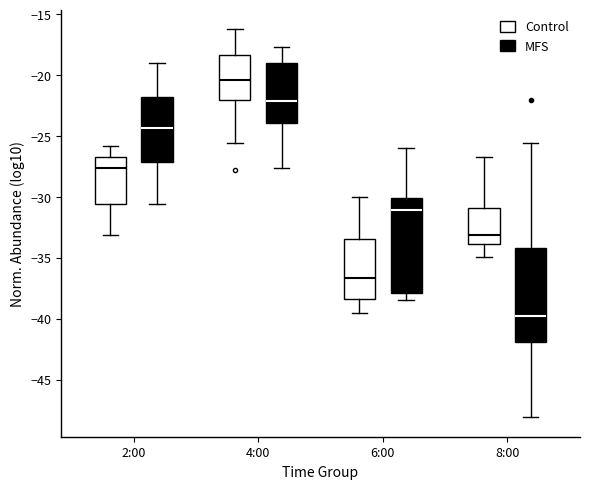

Where is the lower edge of the box for 6:00 (MFS) on the y-axis? The values are not printed on the chart, so give them approximately, as read against the axis.

-38.0